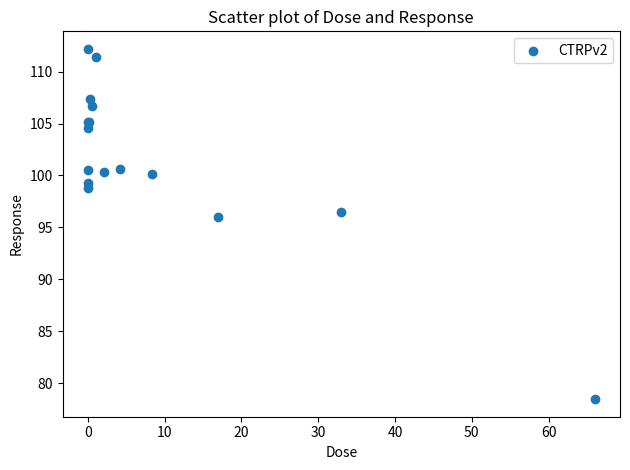

What Y value in the scatter plot is closest to 95?

96.0